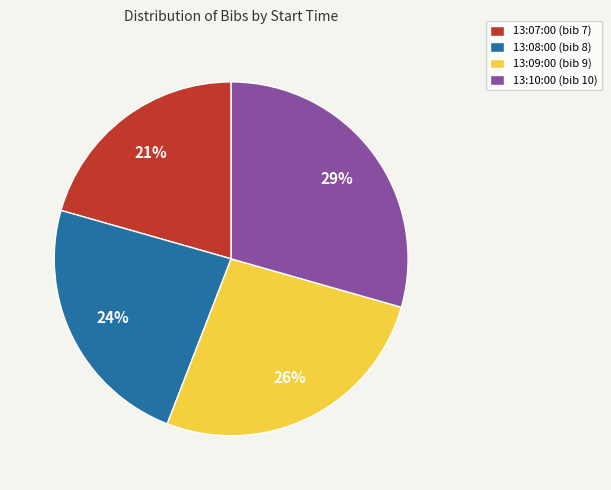

Is there any slice that represents more than half of the pie?

No